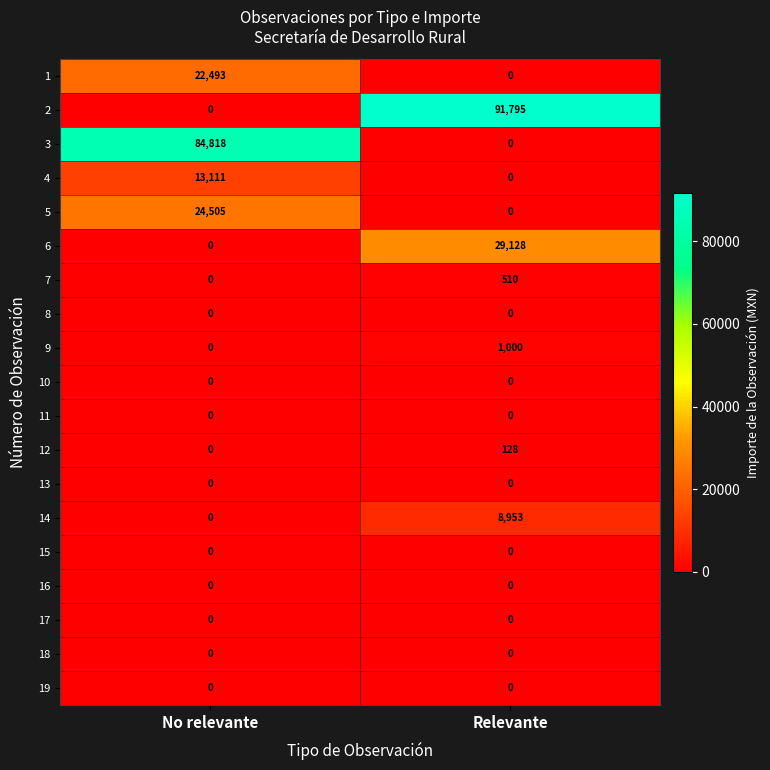

Where is 9 nearest to the value 500?

No relevante